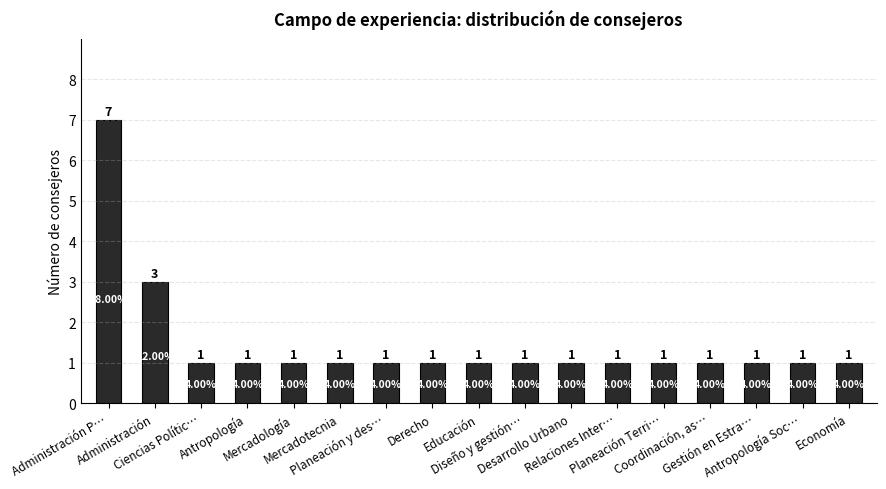

Which category has the highest value across all series?

Administración P…